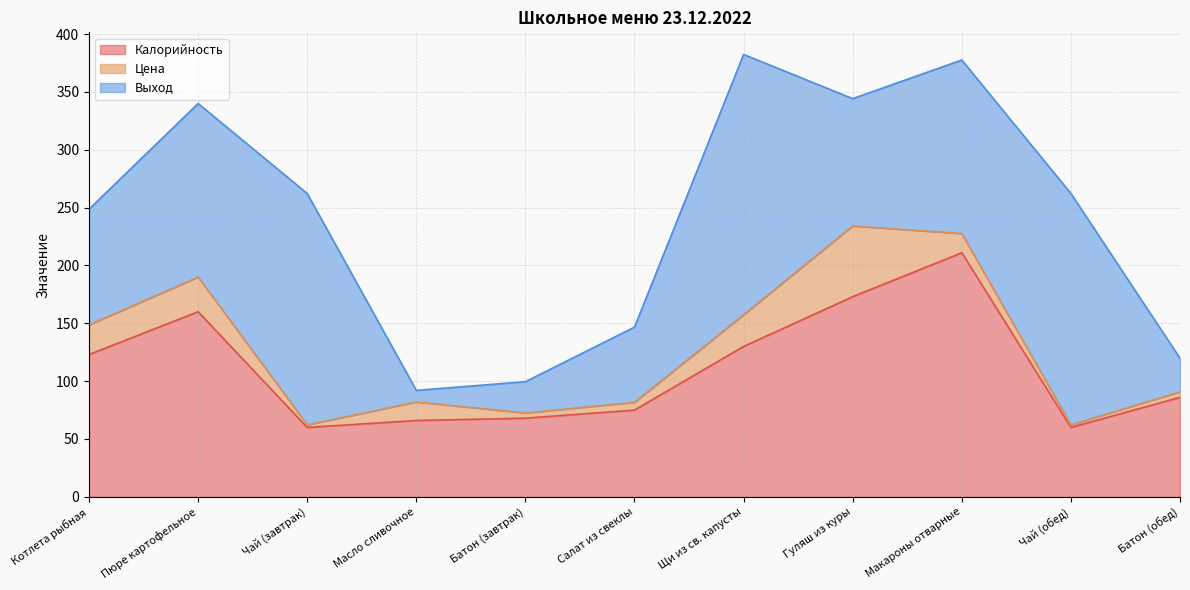

Does the chart have visible grid lines?

Yes